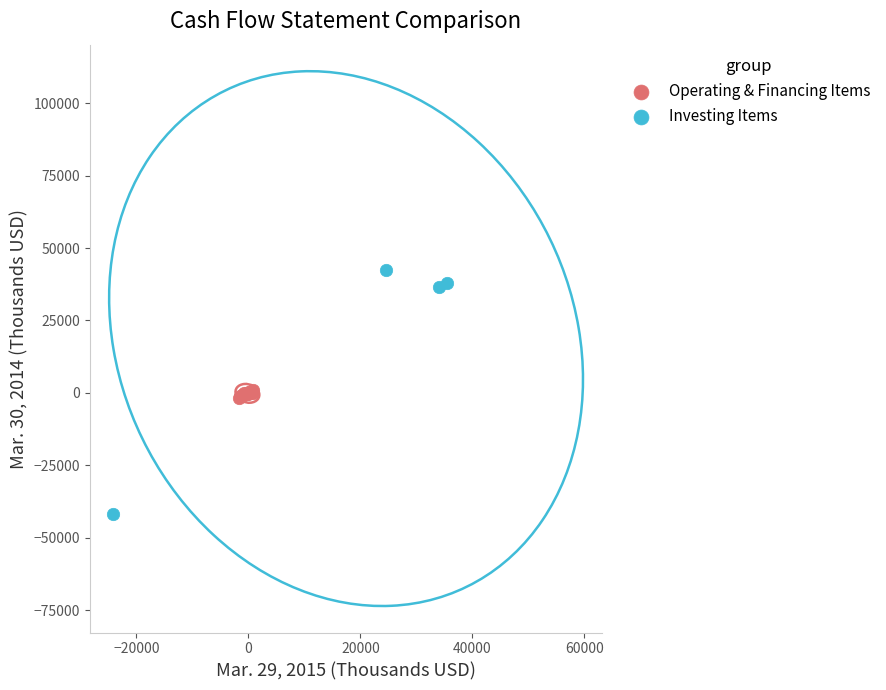

Which series contains the highest Y value?

Investing Items